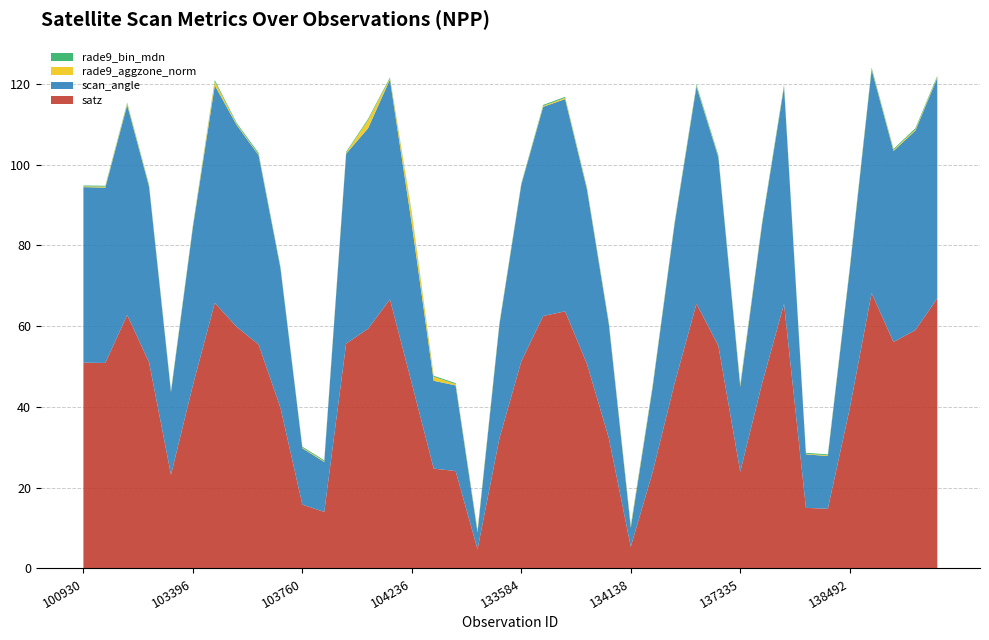

Reading left to right, list all the values displayed in this chart.

satz: 51.0	50.9	62.8	51.0	23.2	45.4	65.8	59.8	55.5	39.8	15.8	14.0	55.7	59.4	66.7	45.8	24.7	24.1	4.8	32.2	51.3	62.5	63.7	50.6	32.2	5.4	23.9	45.8	65.5	55.2	23.9	45.9	65.5	15.0	14.8	39.6	68.2	56.1	59.0	66.9
scan_angle: 43.5	43.4	52.0	43.5	20.4	39.1	53.9	50.0	46.9	34.5	14.0	12.4	47.0	49.6	54.4	39.4	21.7	21.2	4.2	28.2	43.7	51.8	52.6	43.2	28.2	4.8	21.0	39.4	53.7	46.6	21.1	39.5	53.7	13.3	13.1	34.4	55.3	47.3	49.4	54.6
rade9_aggzone_norm: 0.2	0.3	0.3	0.3	0.2	0.2	1.0	0.2	0.2	0.1	0.2	0.2	0.2	2.0	0.2	2.7	1.0	0.3	0.3	0.2	0.1	0.2	0.3	0.3	0.3	0.4	0.2	0.2	0.2	0.2	0.4	0.2	0.2	0.1	0.2	0.3	0.2	0.3	0.3	0.2
rade9_bin_mdn: 0.2	0.2	0.2	0.2	0.3	0.2	0.4	0.3	0.3	0.3	0.2	0.2	0.2	0.3	0.3	0.2	0.2	0.2	0.2	0.2	0.2	0.2	0.2	0.2	0.2	0.2	0.3	0.2	0.4	0.3	0.3	0.2	0.4	0.2	0.2	0.2	0.3	0.2	0.3	0.3